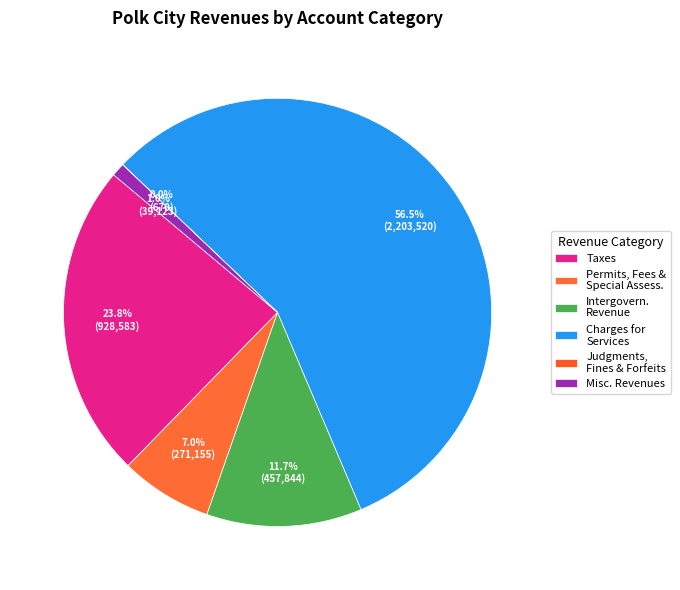

To the nearest percent, what is the average slice percentage?

17%